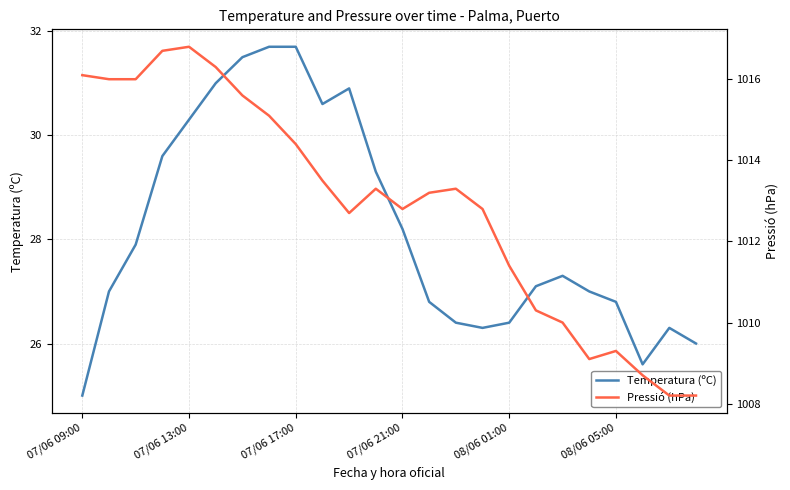

The value of Pressió (hPa) at 14 is 1604.3. True or false?

False